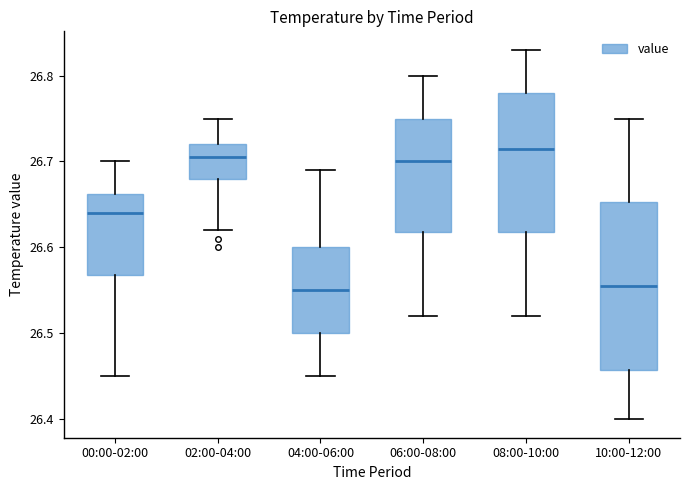

Reading left to right, transcribe this box plot: for each box, give where its median line is, the range the box spans, and where its two whiskers end, as read against the y-axis. The values are not printed on the chart, so give them approximately, as read against the axis.

00:00-02:00: median 26.64, box 26.57 to 26.66, whiskers 26.45 to 26.70
02:00-04:00: median 26.71, box 26.68 to 26.72, whiskers 26.62 to 26.75
04:00-06:00: median 26.55, box 26.50 to 26.60, whiskers 26.45 to 26.69
06:00-08:00: median 26.70, box 26.62 to 26.75, whiskers 26.52 to 26.80
08:00-10:00: median 26.72, box 26.62 to 26.78, whiskers 26.52 to 26.83
10:00-12:00: median 26.56, box 26.46 to 26.65, whiskers 26.40 to 26.75